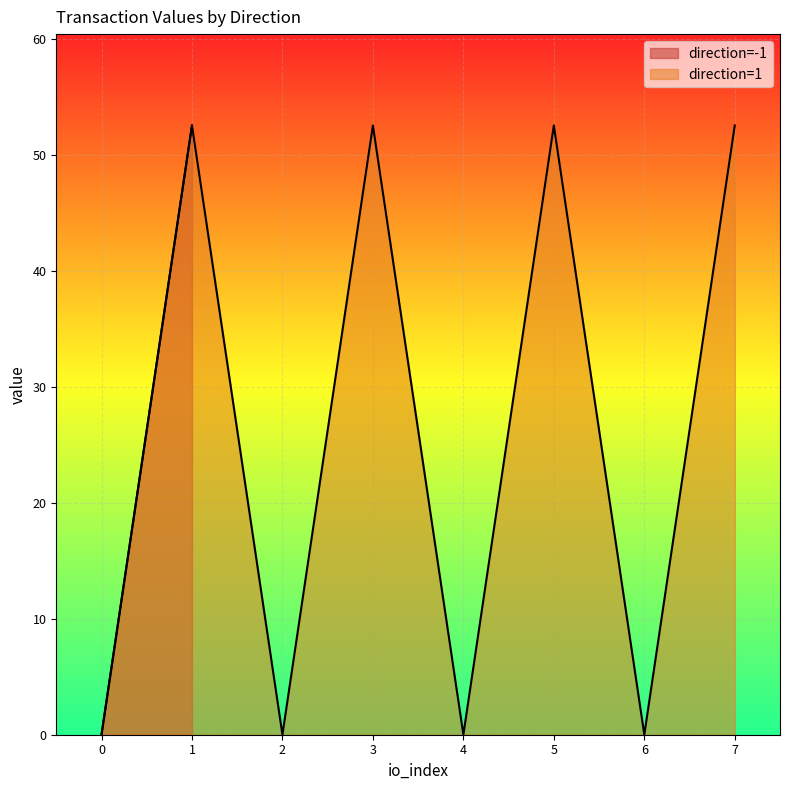

Where is the first local maximum for io_index?

1